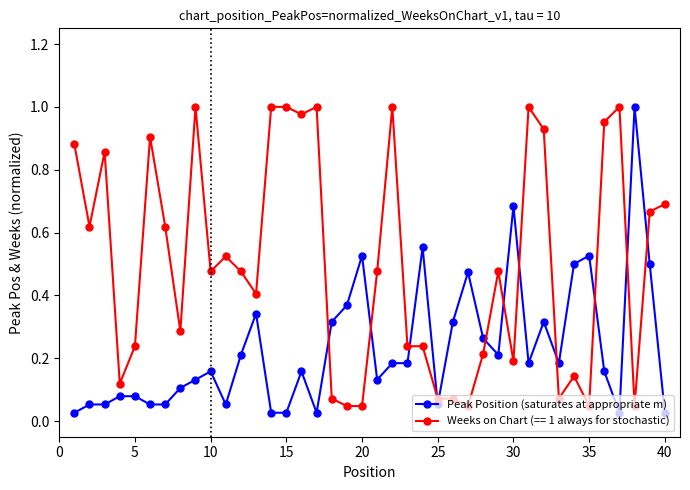

What is the sum of all Weeks on Chart (== 1 always for stochastic) values?

20.1